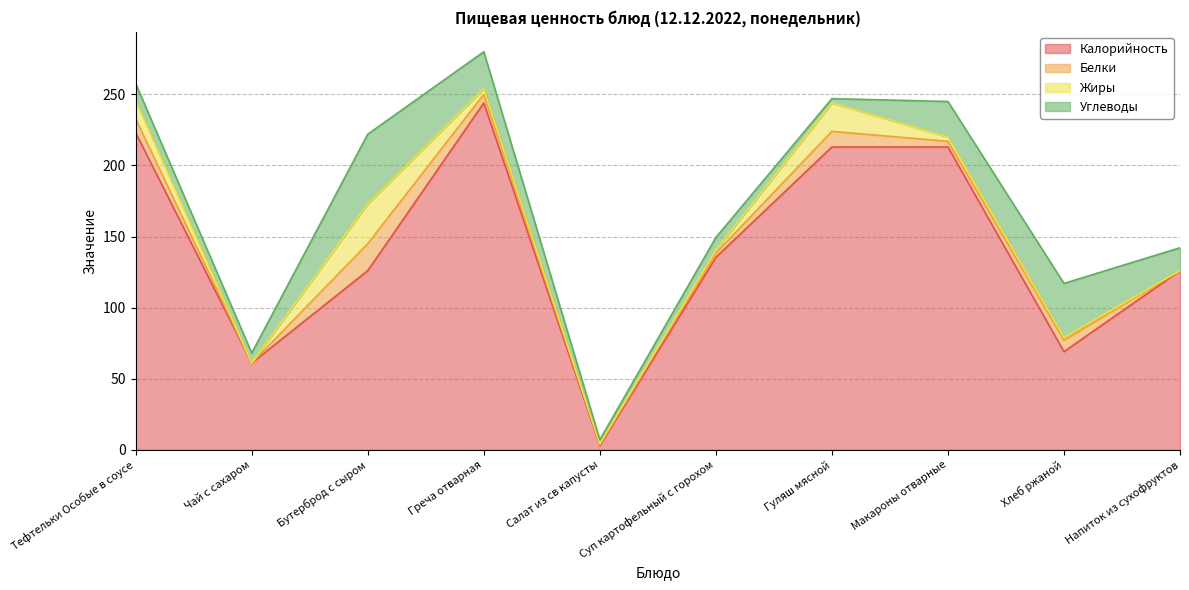

Reading left to right, transcribe all the data shown in this chart.

Калорийность: 223.0	61.0	126.0	244.0	3.0	135.4	213.0	213.0	69.0	126.0
Белки: 9.8	0.0	19.0	6.0	1.0	3.0	11.0	4.0	8.0	0.1
Жиры: 12.8	0.0	28.0	4.0	0.0	2.0	20.0	3.0	2.0	0.0
Углеводы: 12.0	7.0	49.0	26.0	3.0	9.0	3.0	25.0	38.0	16.0